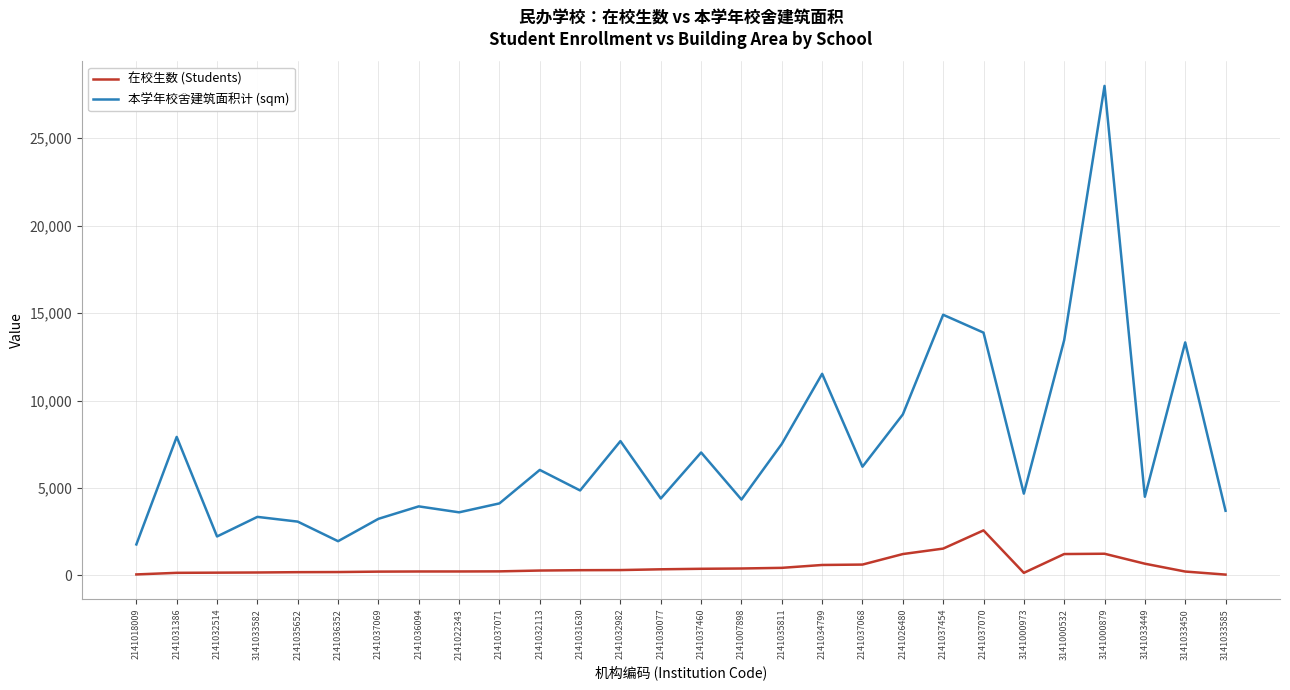

At 3141000973, list the series in order from largest to smallest.

本学年校舍建筑面积计 (sqm), 在校生数 (Students)